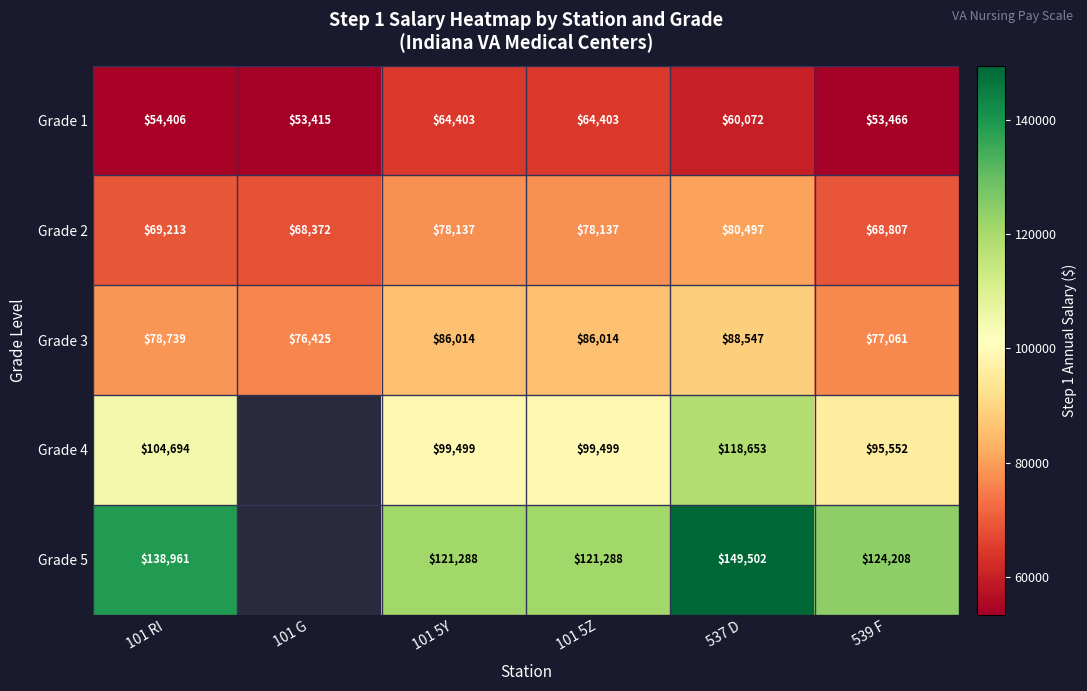

The Grade 5 series shows 121288 at 101 5Z. True or false?

True